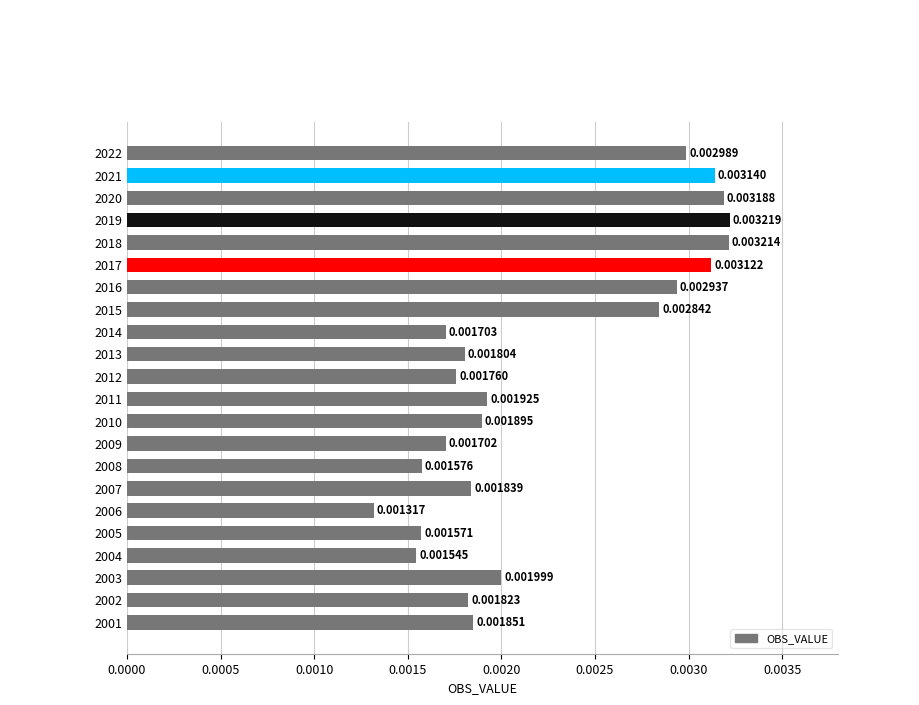

List the labels in order of value, smallest first.

2006, 2004, 2005, 2008, 2009, 2014, 2012, 2013, 2002, 2007, 2001, 2010, 2011, 2003, 2015, 2016, 2022, 2017, 2021, 2020, 2018, 2019